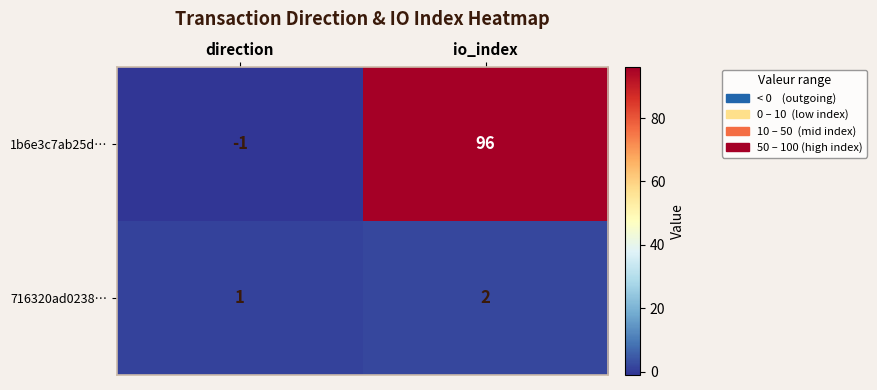

The value of 1b6e3c7ab25d… at io_index is 170. True or false?

False